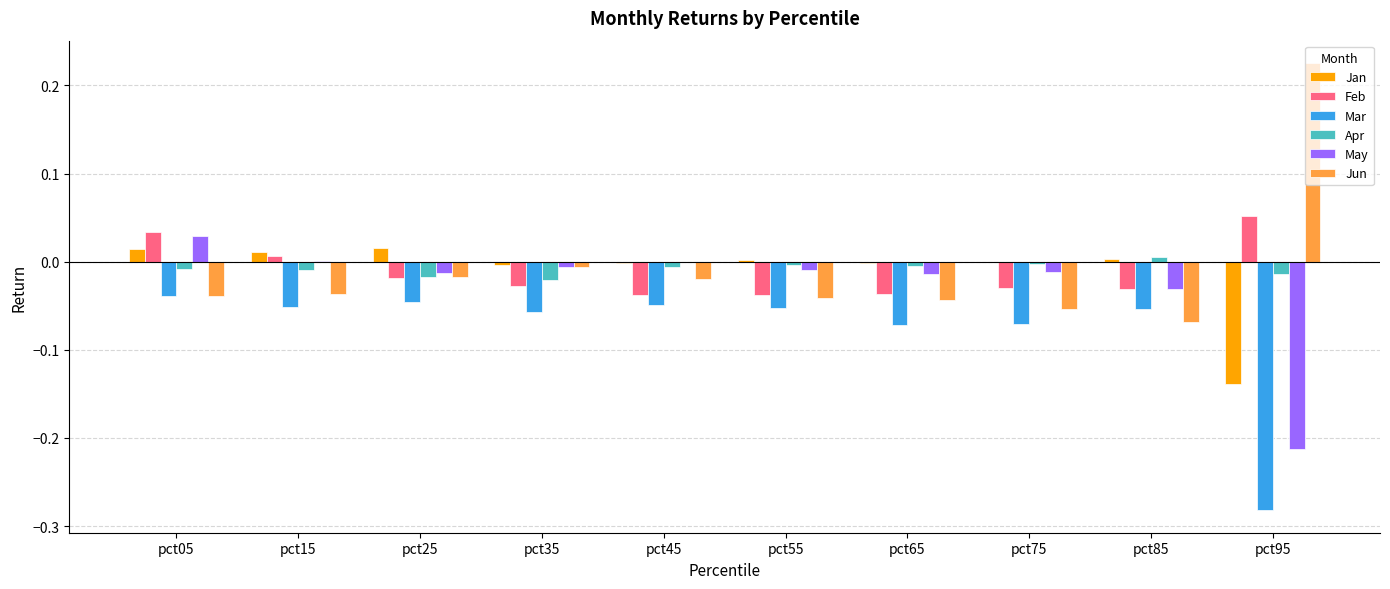

At which category does the chart reach its peak across all series?

pct95